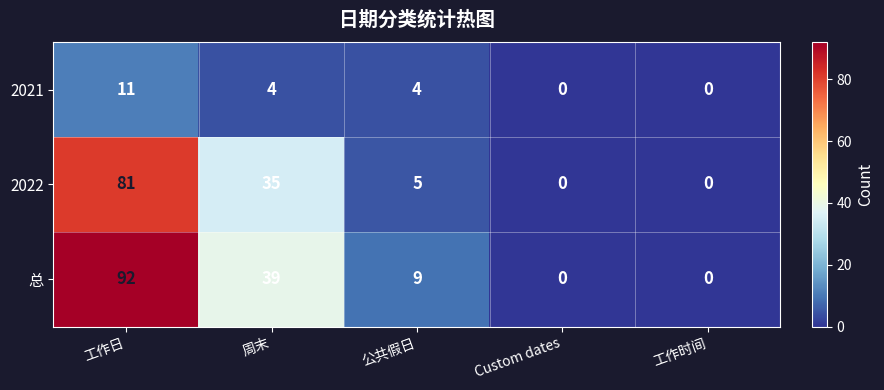

Count the number of categories in the chart.

5